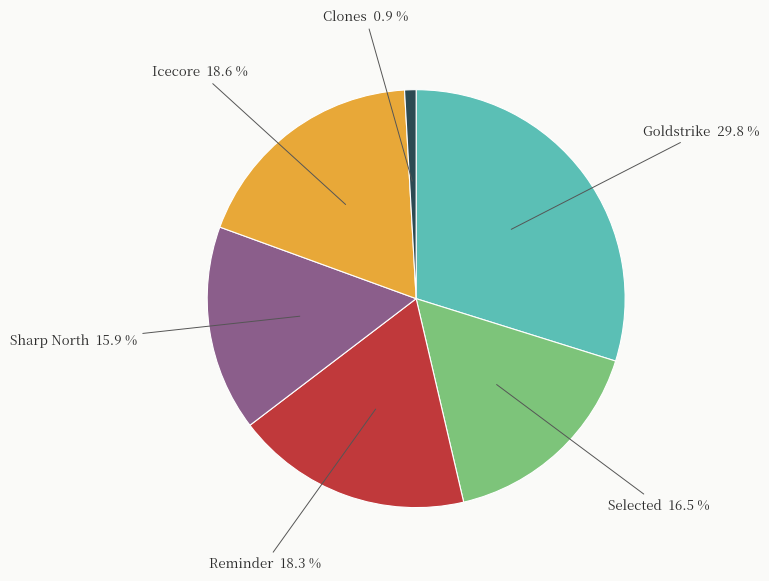

Which category has the smallest portion of the pie?

Clones